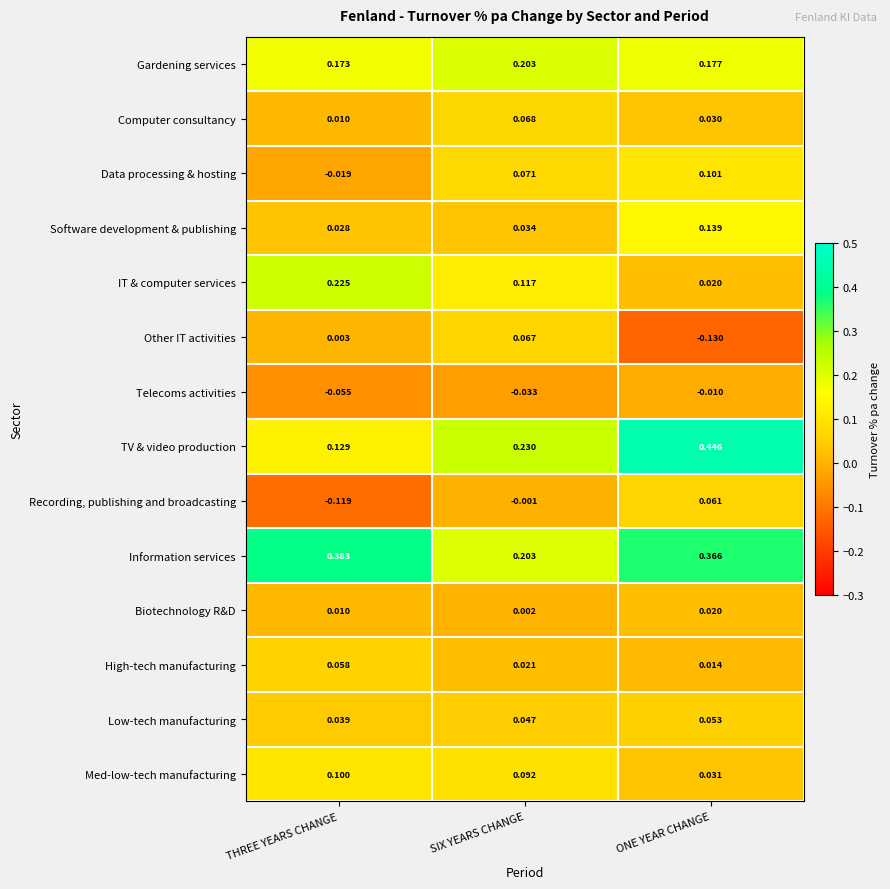

Between THREE YEARS CHANGE and ONE YEAR CHANGE, which series saw the biggest shift?

TV & video production